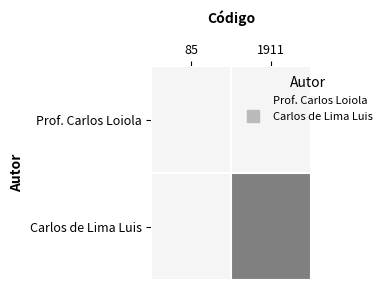

At how many categories does at least one series exceed 0?

1